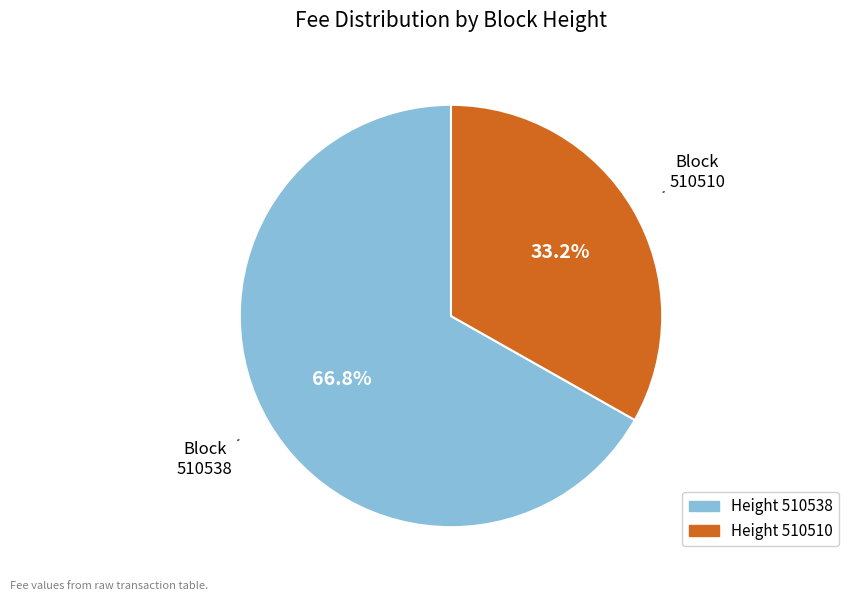

Is there a majority slice in this chart?

Yes